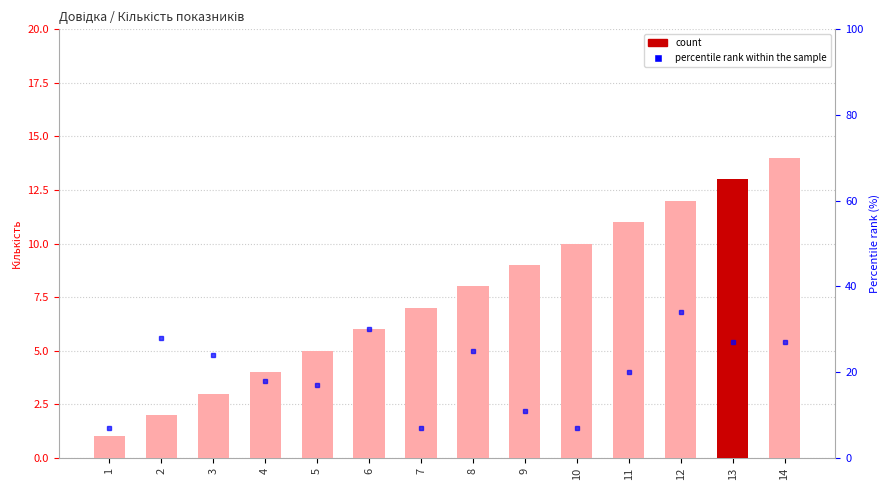

Is it true that the value at 8 is 5?

False